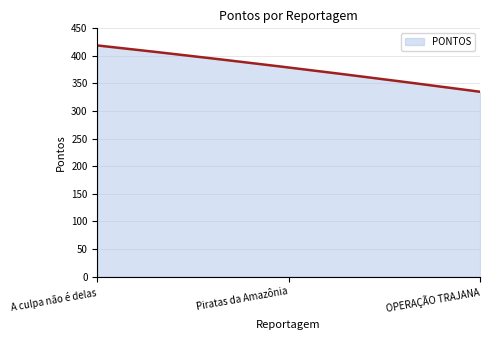

What is the maximum value shown in the chart?

419.0